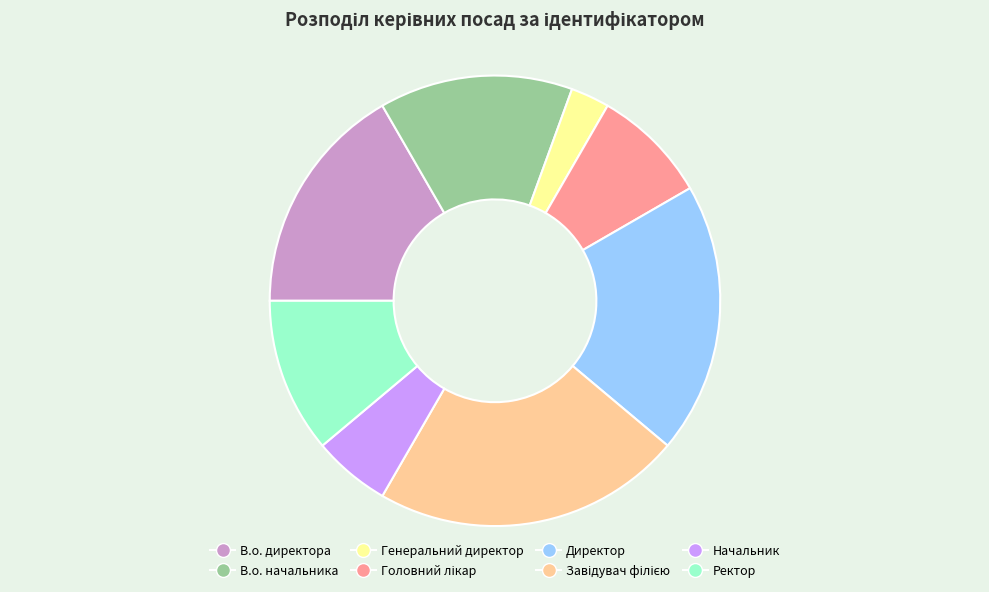

Is it true that Директор is 27% of the pie?

False